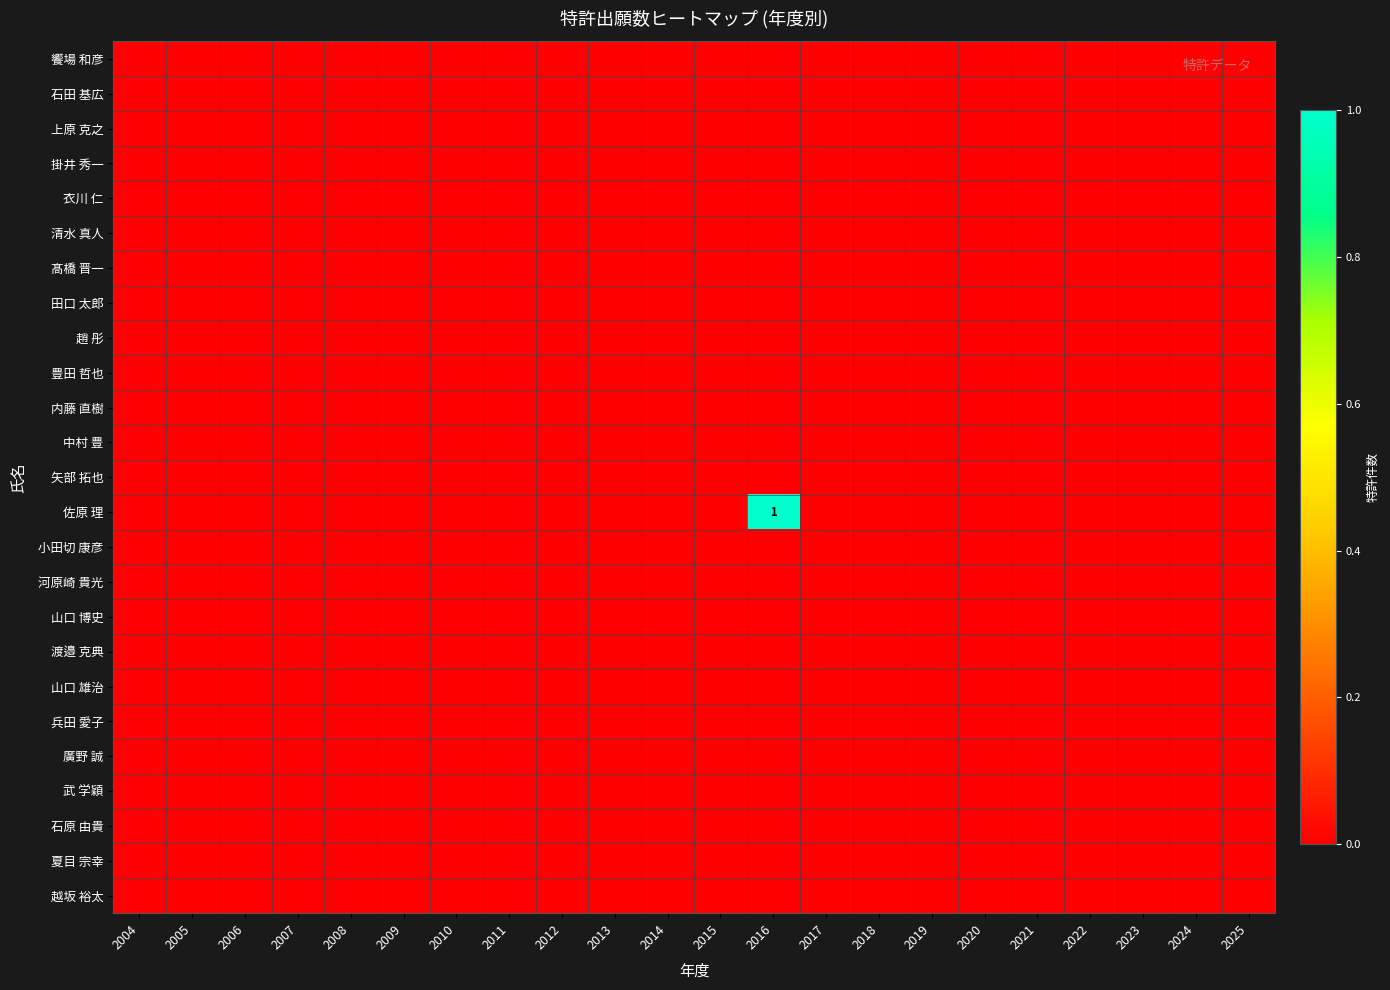

True or false: 矢部 拓也 has a value of 0 at 2020.

True